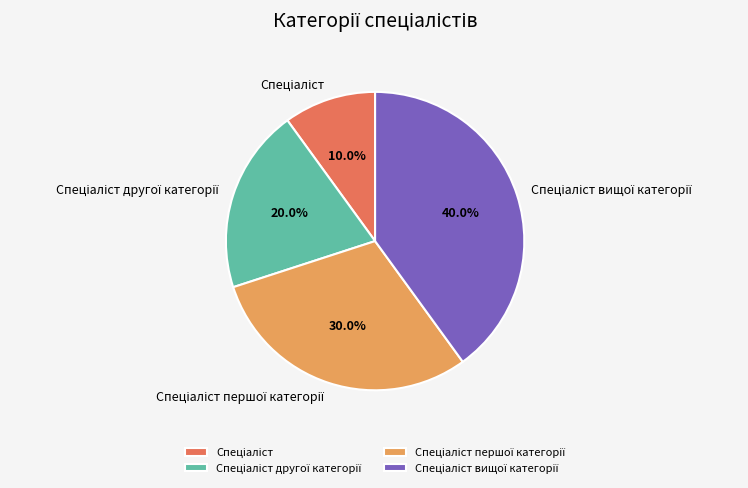

Is there any slice that represents more than half of the pie?

No